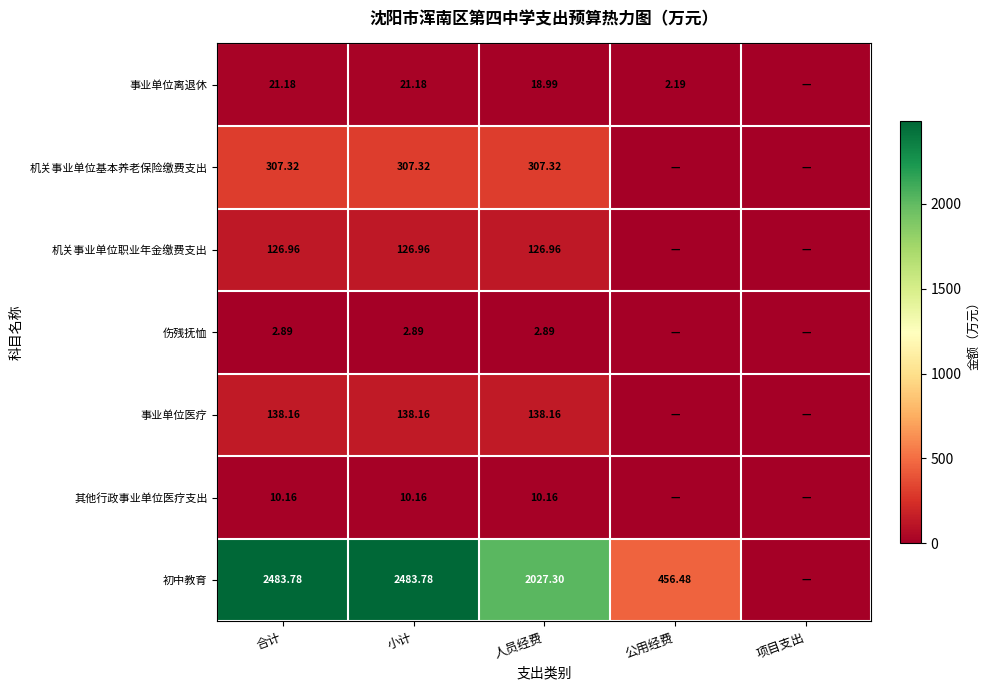

Is the value of 机关事业单位基本养老保险缴费支出 at 小计 greater than the value of 其他行政事业单位医疗支出 at 人员经费?

Yes